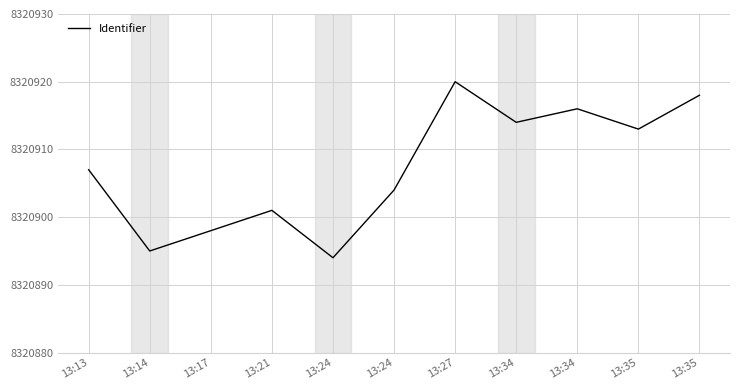

Read the value at 13:34.

8320916